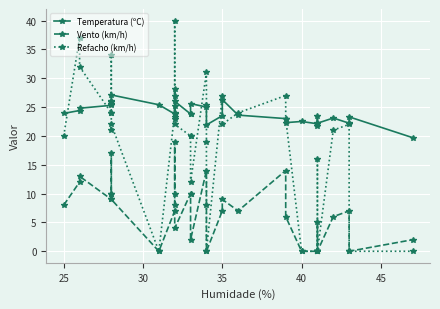

Reading right to left, transcribe all the data shown in this chart.

Temperatura (ºC): 19.7	23.3	22.2	23.1	22.2	21.7	23.4	22.1	22.5	22.3	23.0	23.6	26.3	23.5	21.9	25.3	25.0	25.6	23.8	23.8	26.0	28.2	23.2	25.1	23.8	25.4	27.1	25.9	25.5	26.1	25.3	24.8	24.4	23.9
Vento (km/h): 2.0	0.0	7.0	6.0	0.0	5.0	0.0	0.0	0.0	6.0	14.0	7.0	9.0	7.0	0.0	8.0	14.0	2.0	10.0	10.0	4.0	19.0	10.0	8.0	7.0	0.0	9.0	10.0	17.0	10.0	9.0	13.0	12.0	8.0
Refacho (km/h): 0.0	0.0	22.0	21.0	0.0	16.0	0.0	0.0	0.0	23.0	27.0	24.0	22.0	27.0	0.0	19.0	31.0	12.0	20.0	20.0	22.0	40.0	27.0	23.0	24.0	0.0	22.0	21.0	34.0	24.0	24.0	32.0	37.0	20.0